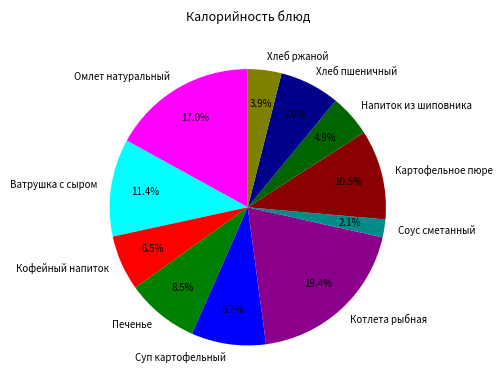

Between Котлета рыбная and Хлеб пшеничный, which is larger?

Котлета рыбная